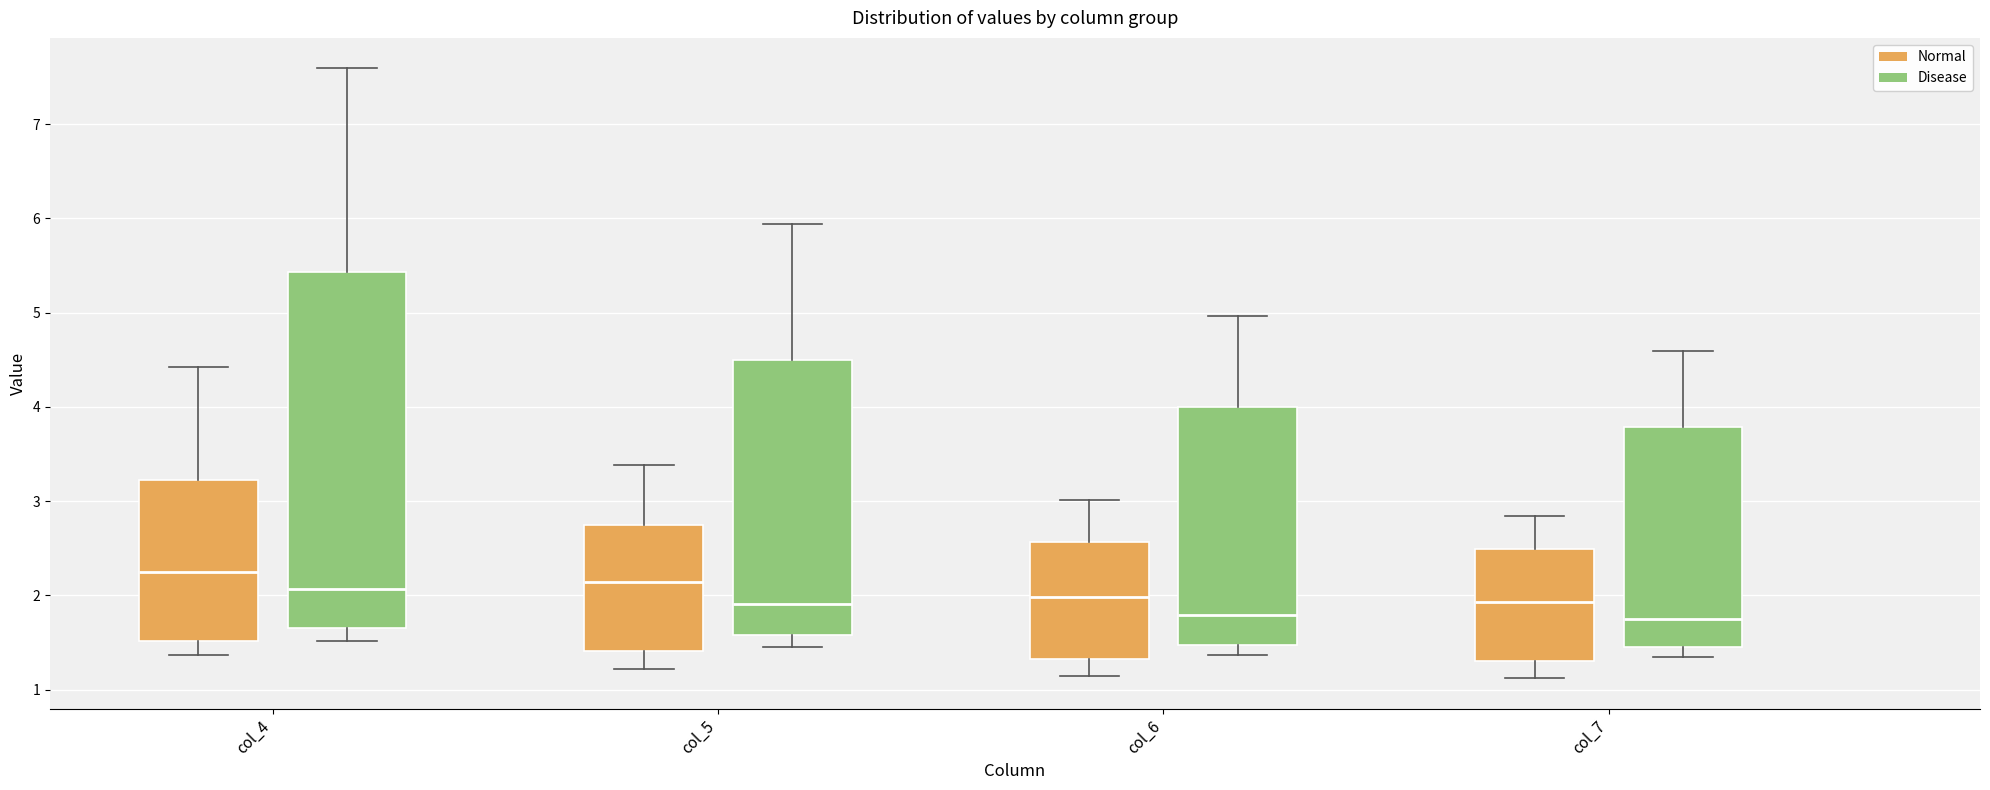

Comparing the boxes themselves (not the whiskers), which one is the tallest?

col_4 (Disease)